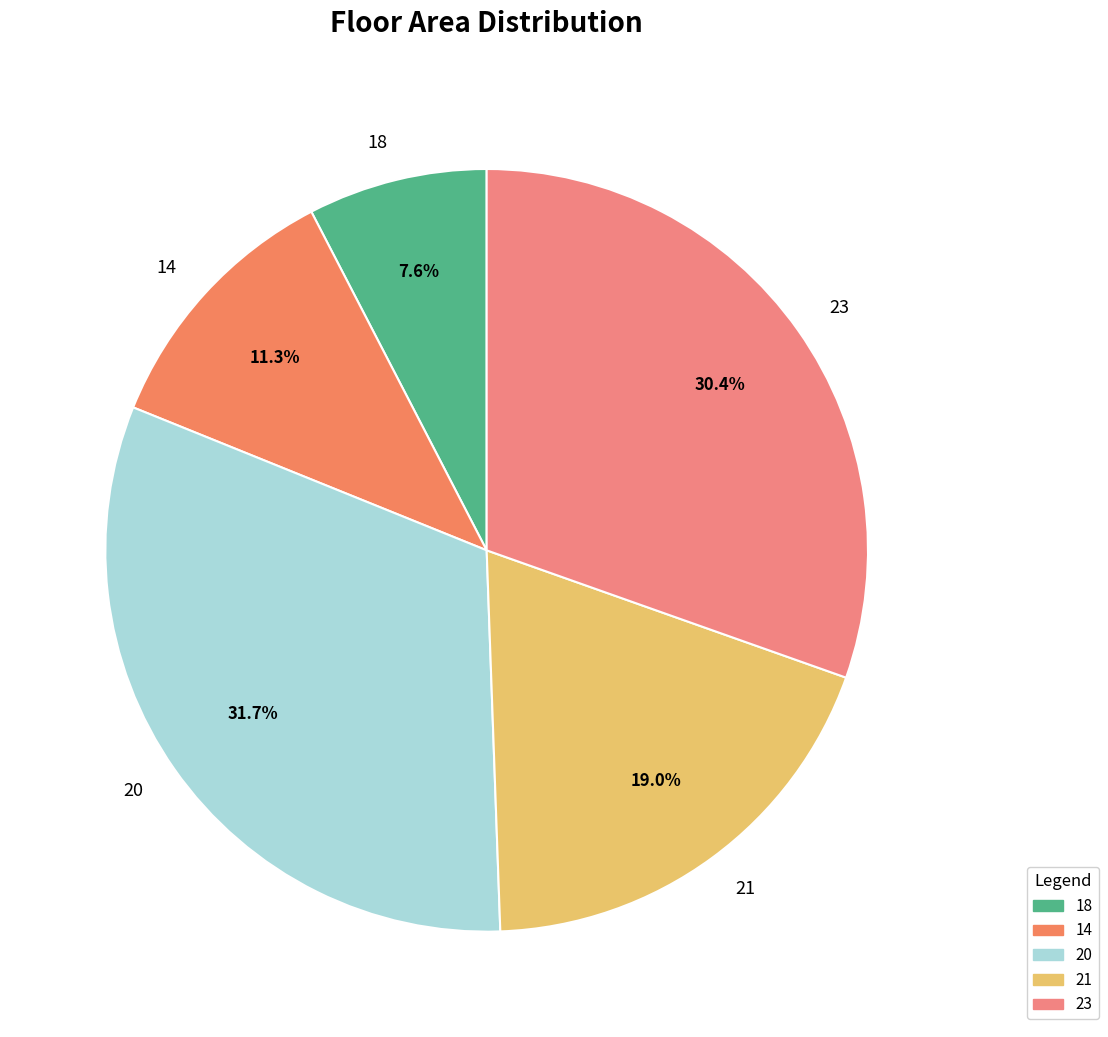

To the nearest percent, what is the combined percentage of 20 and 23?

62%